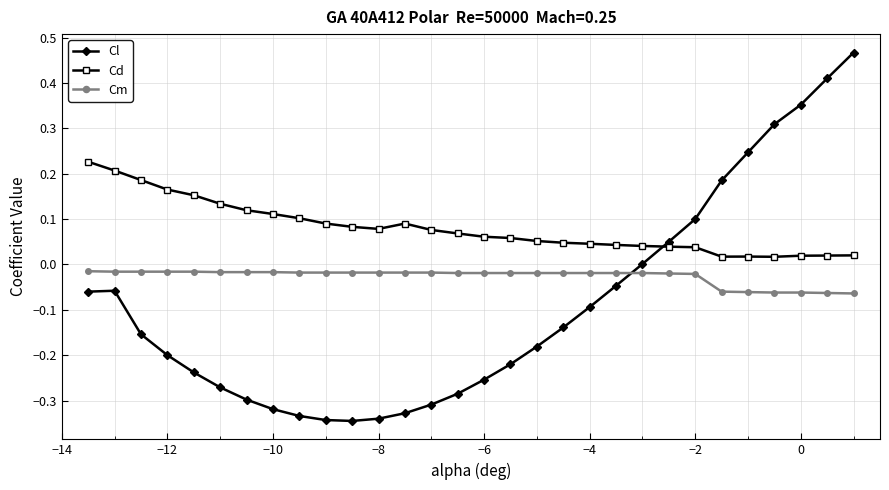

True or false: Cd and Cm cross at least once.

False